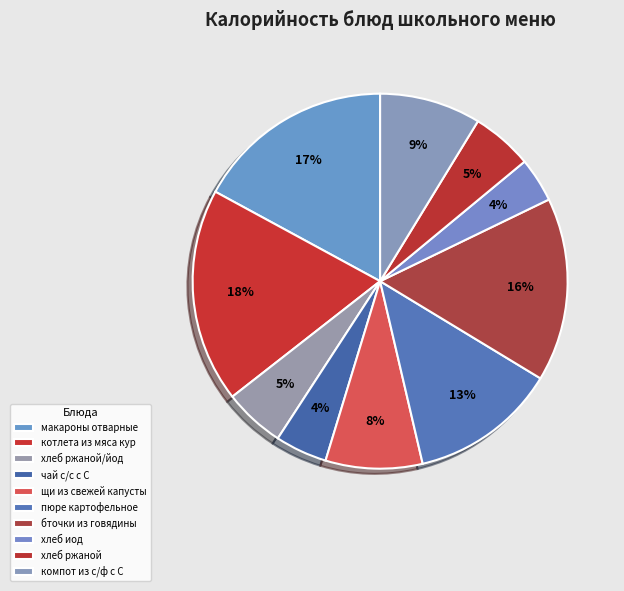

Count the number of slices in the pie.

10